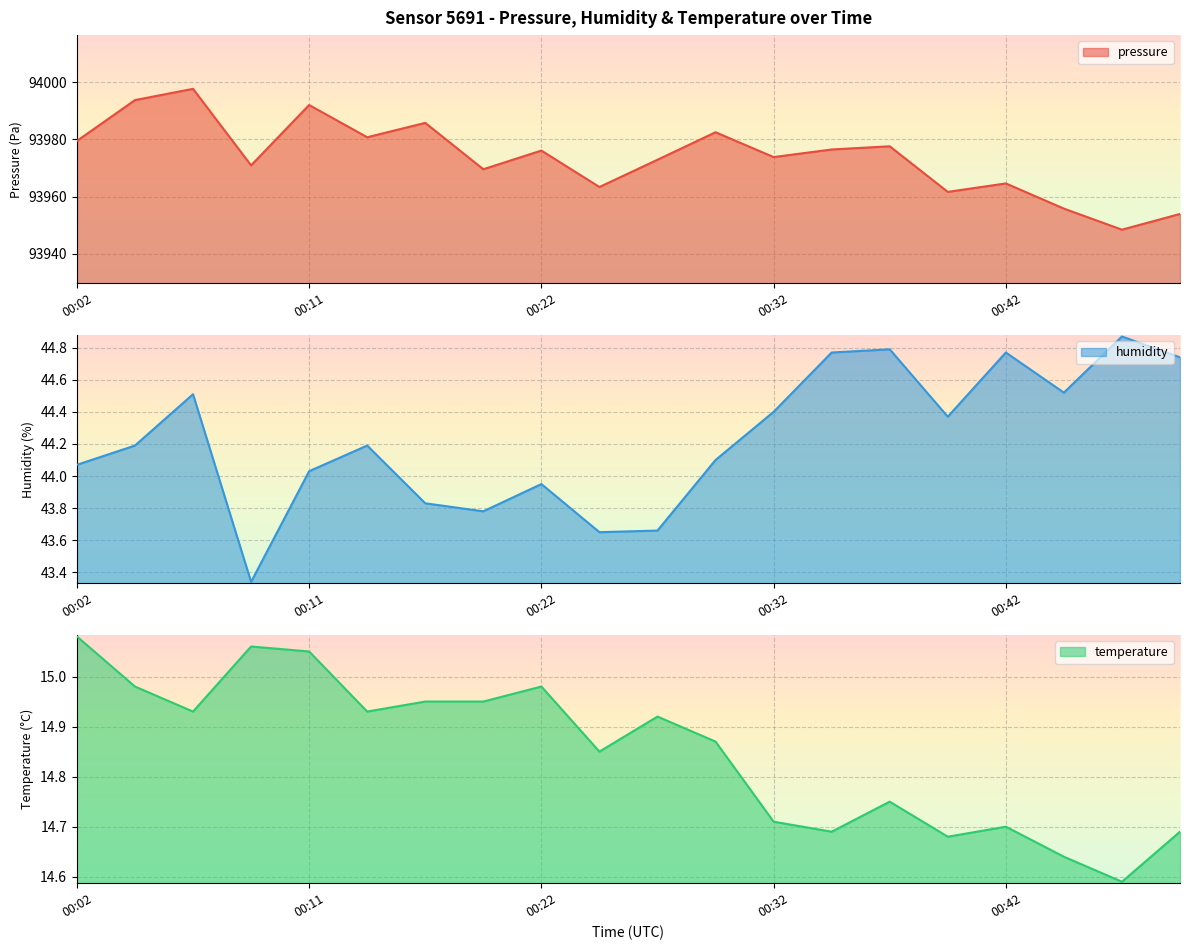

What is the average value of the temperature series?

14.8